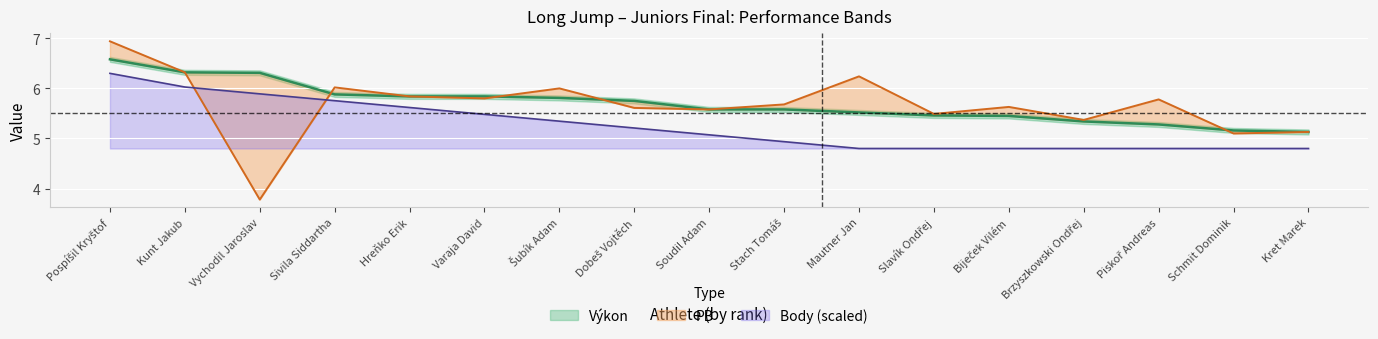

At which category is the sum across all series the highest?

Pospíšil Kryštof